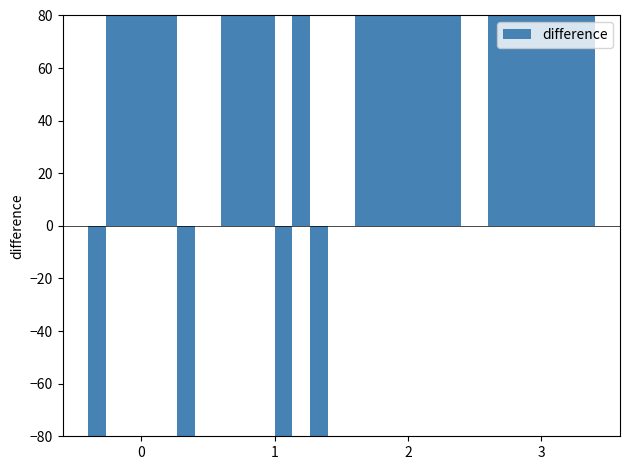

List the labels in order of value, smallest first.

0, 1, 2, 3